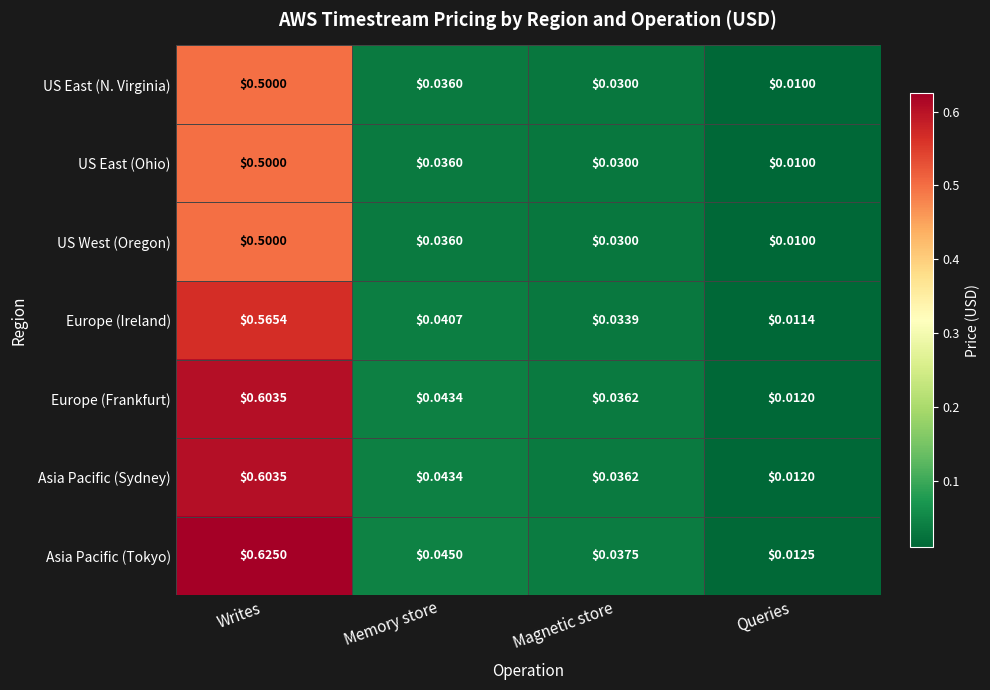

Where is US East (N. Virginia) nearest to the value 0?

Queries